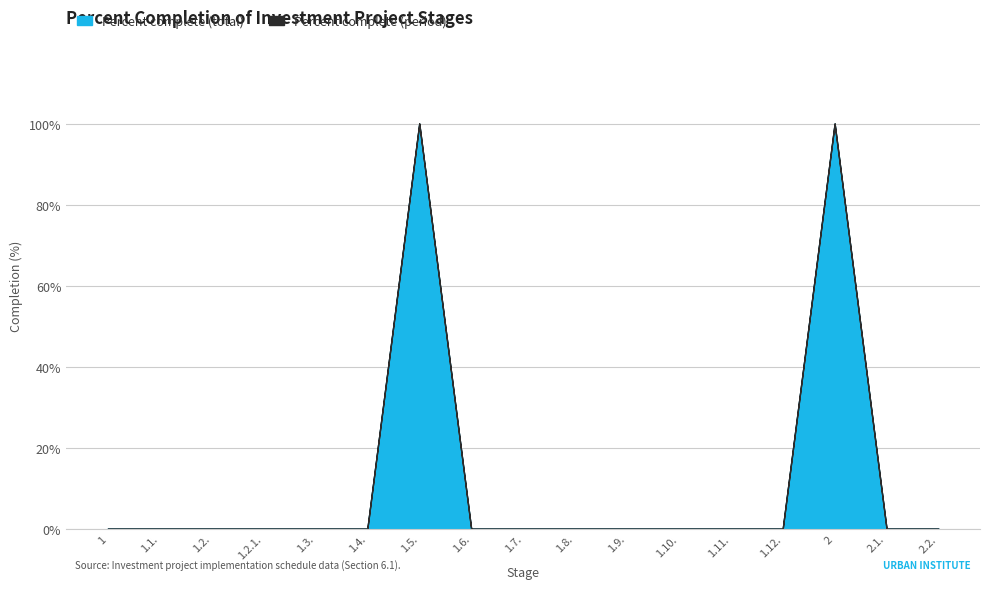

What is the label of the 13th point from the left?

1.11.